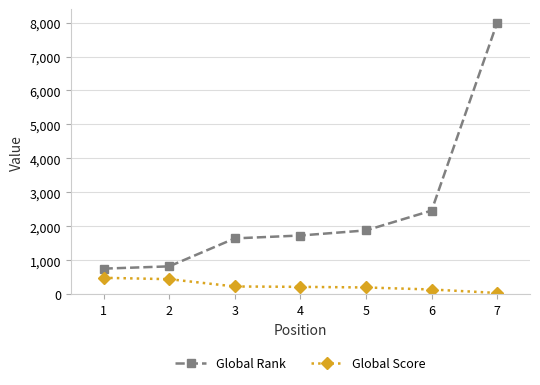

Which series has the widest spread of values?

Global Rank